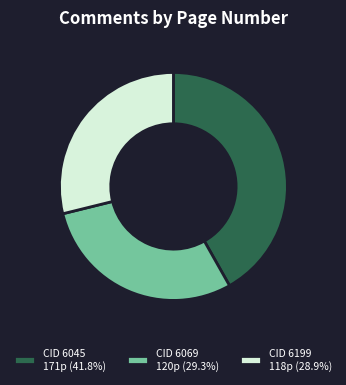

Is the sum of CID 6069 120p (29.3%) and CID 6199 118p (28.9%) greater than half?

Yes